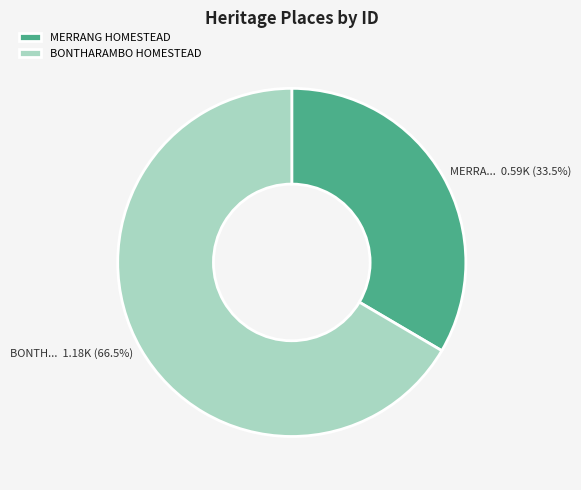

How many segments does this pie chart have?

2